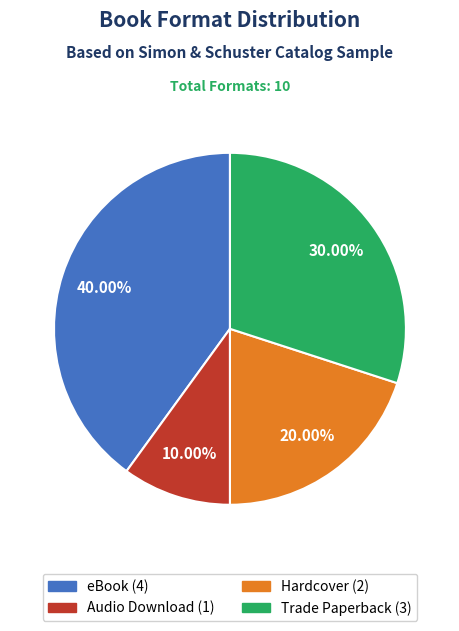

What is the largest slice in the pie chart?

eBook